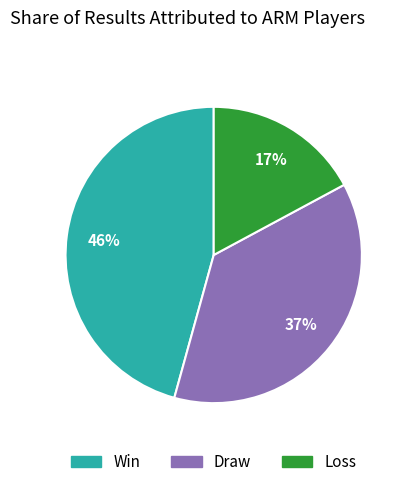

Is there a majority slice in this chart?

No